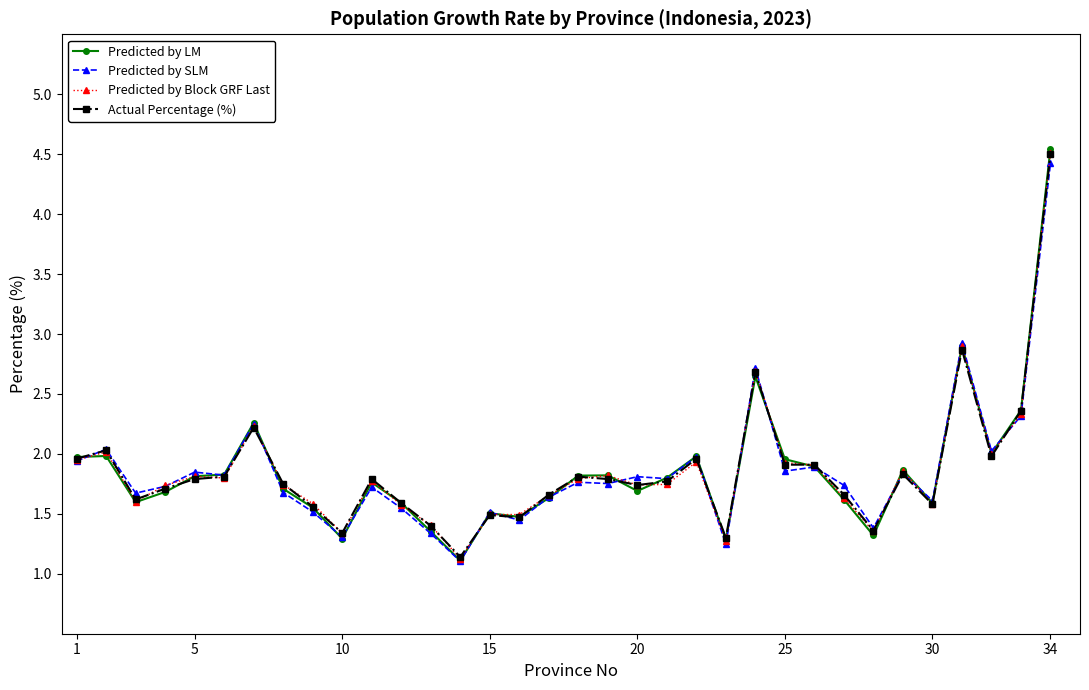

Does the chart display data point markers on the line(s)?

Yes